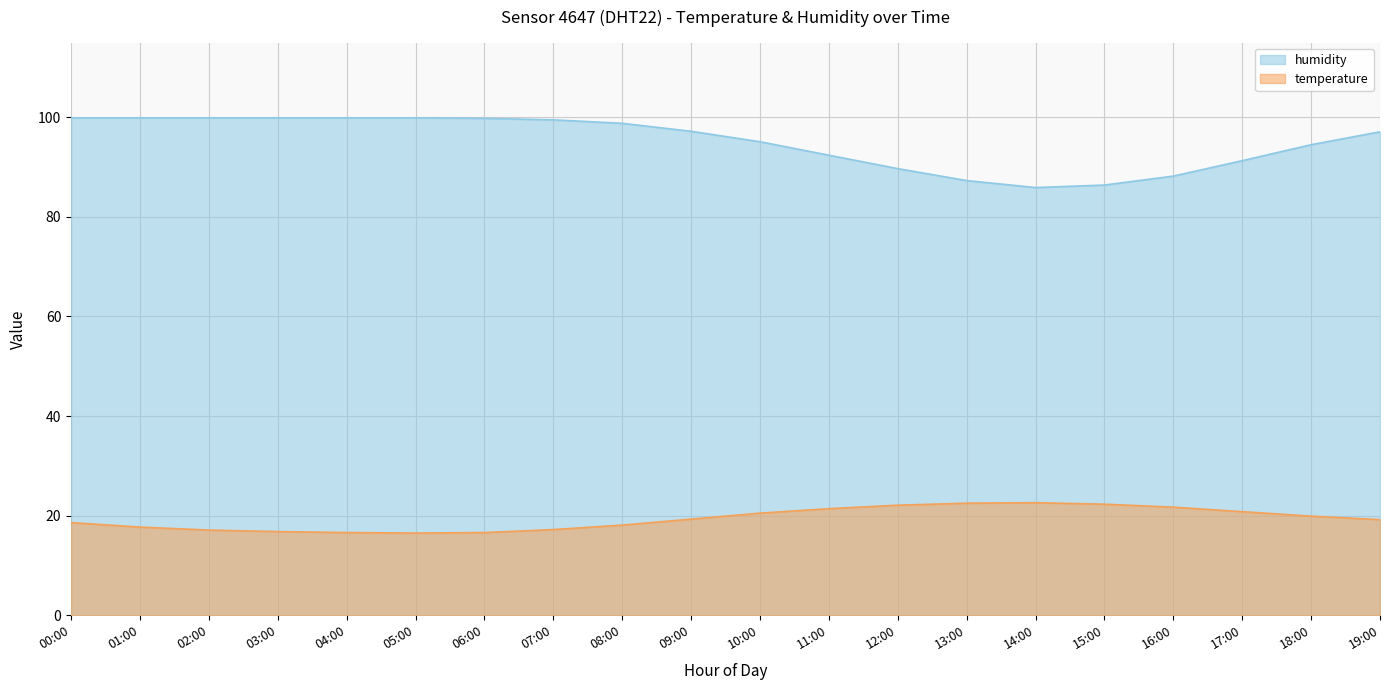

What is the value of the humidity point at the 16th from the left?

86.4